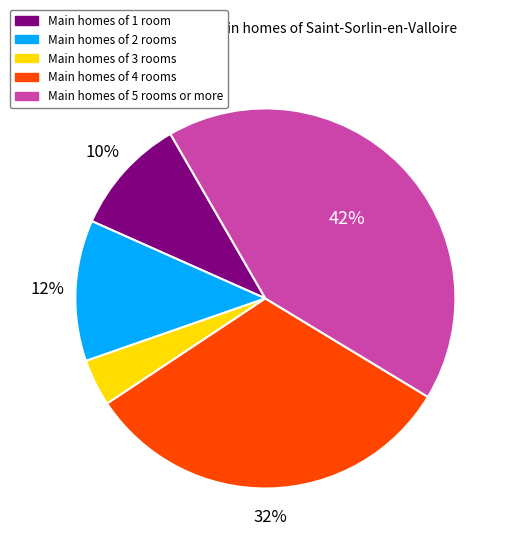

To the nearest percent, what percentage of the pie is Main homes of 4 rooms?

32%